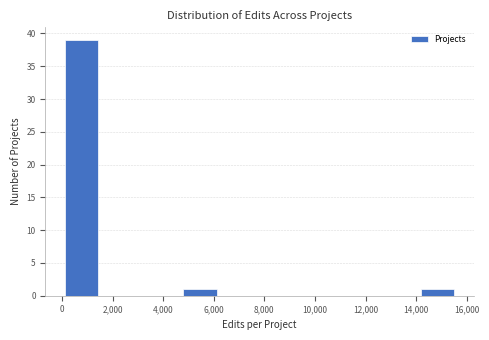

What is the height of the bar covering 14000 to 15600 on the x-axis? Neither the bar edges nor the heights are printed on the chart, so give them approximately, as read against the axes.

1